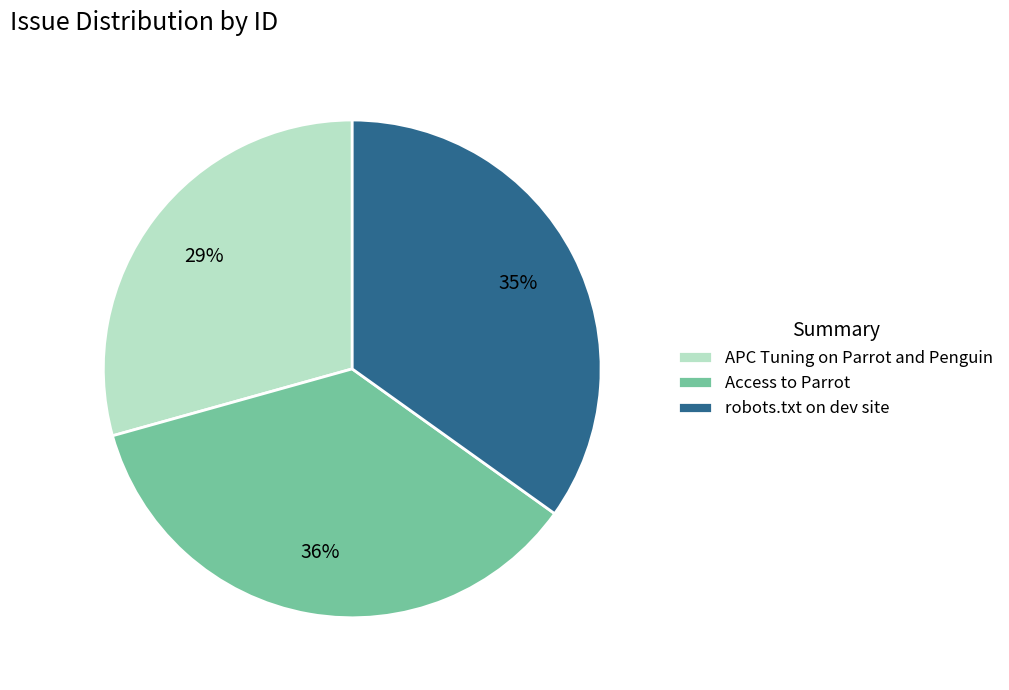

To the nearest percent, what percentage of the pie is robots.txt on dev site?

35%